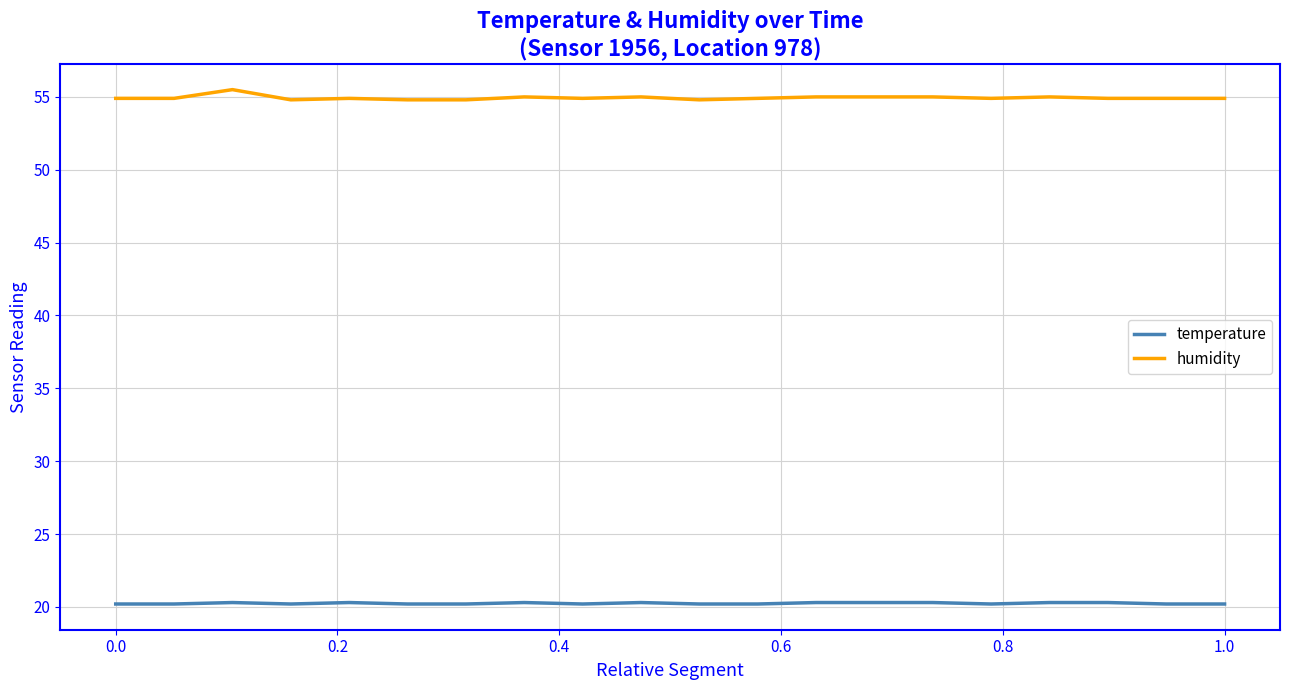

True or false: temperature and humidity intersect in this chart.

False